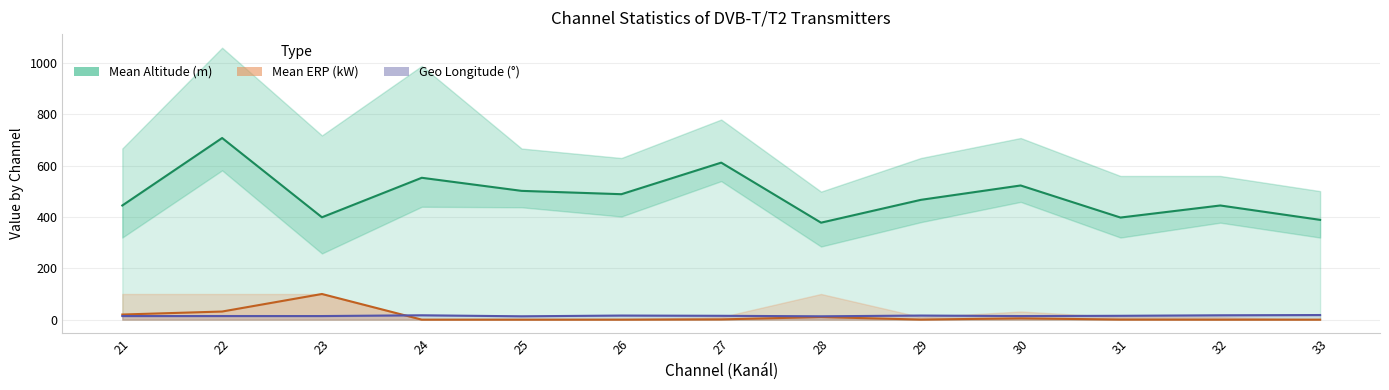

What is the average value of the Mean ERP (kW) series?

13.0